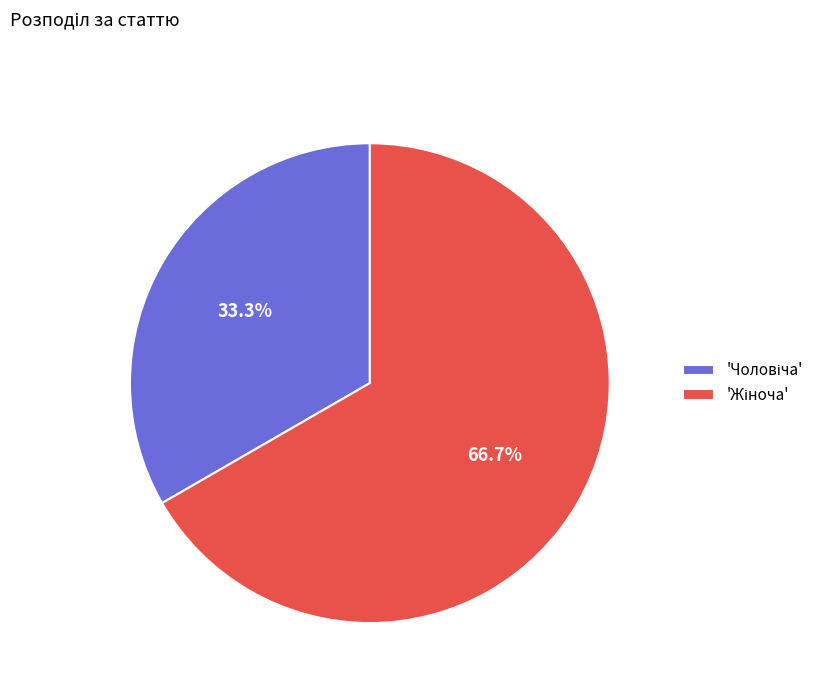

Is there a majority slice in this chart?

Yes